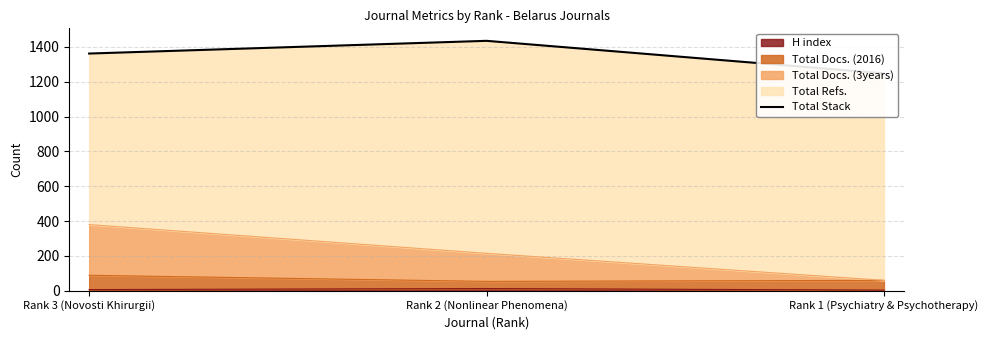

At which label is the value closest to 1341?

Rank 3 (Novosti Khirurgii)